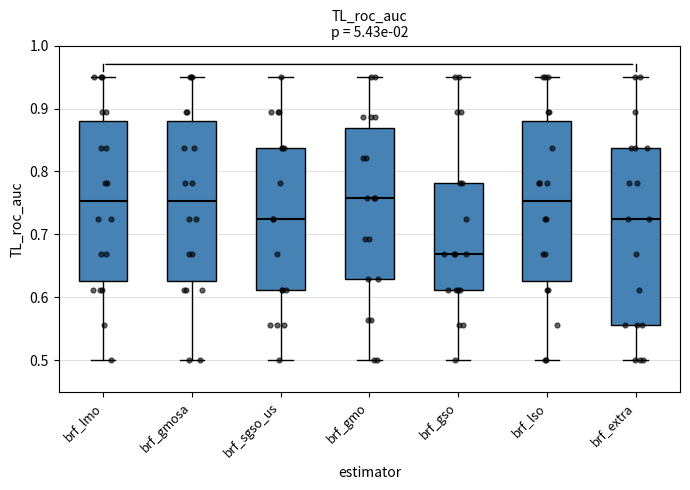

Where is the lower edge of the box for brf_lso on the y-axis? The values are not printed on the chart, so give them approximately, as read against the axis.

0.63